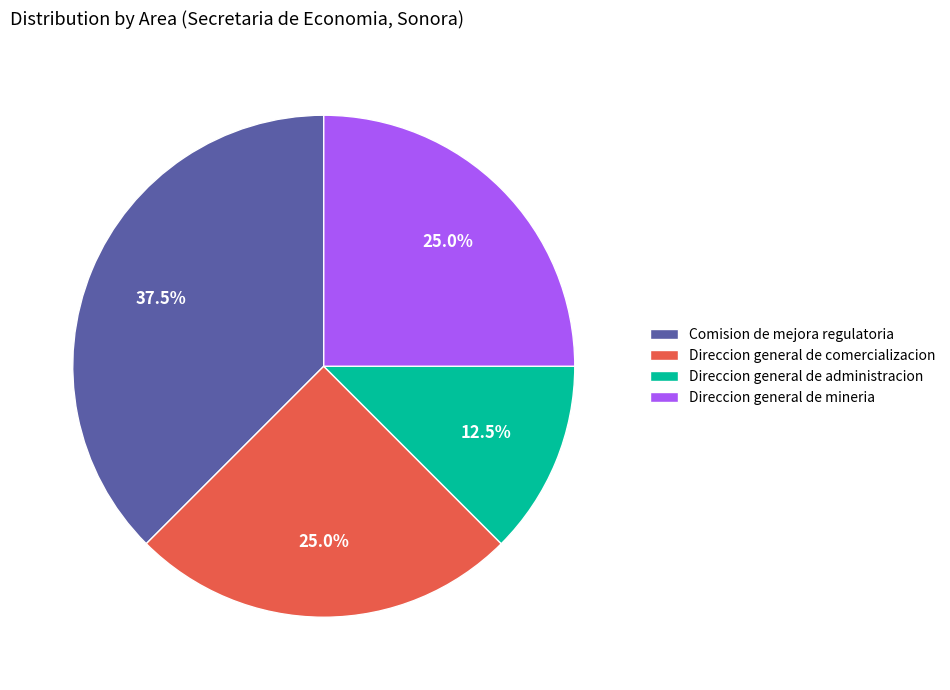

To the nearest percent, what is the average slice percentage?

25%